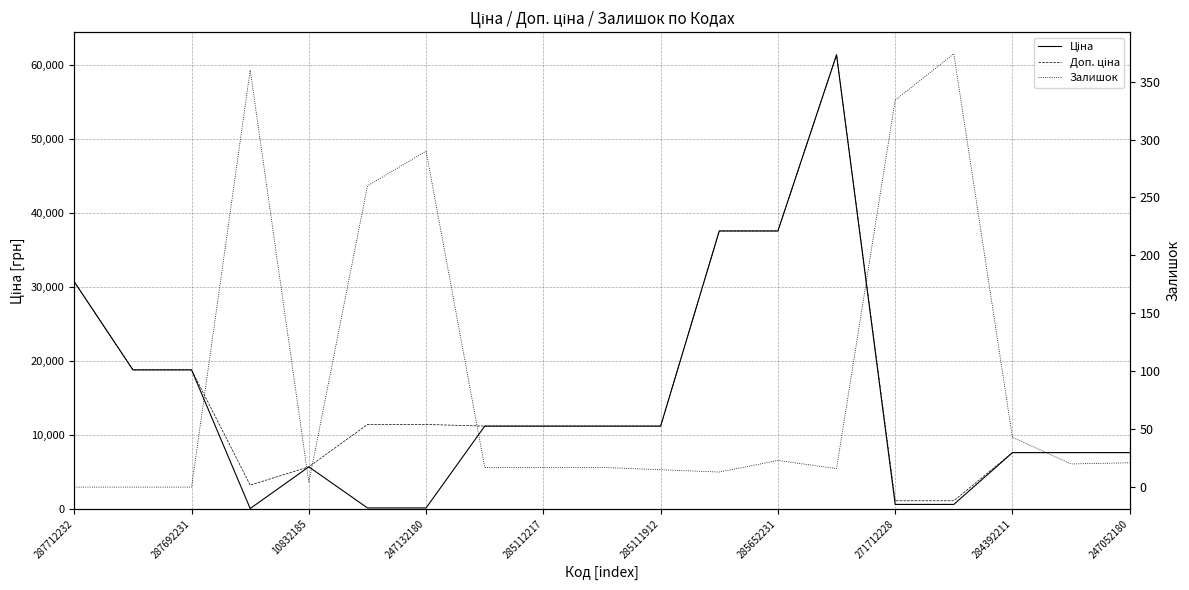

Reading right to left, extract all data points from this chart.

Ціна: 7596.5	7596.5	7596.5	589.9	589.9	61434.3	37593.6	37593.6	11188.2	11188.2	11188.2	11188.2	114.1	114.1	5673.8	32.0	18796.8	18796.8	30717.1
Доп. ціна: 7596.5	7596.5	7596.5	1081.7	1081.7	61434.3	37593.6	37593.6	11188.2	11188.2	11188.2	11188.2	11410.0	11410.0	5673.8	3205.0	18796.8	18796.8	30717.1
Залишок: 21.0	20.0	43.0	374.0	334.0	16.0	23.0	13.0	15.0	17.0	17.0	17.0	290.0	260.0	4.0	360.0	0.0	0.0	0.0